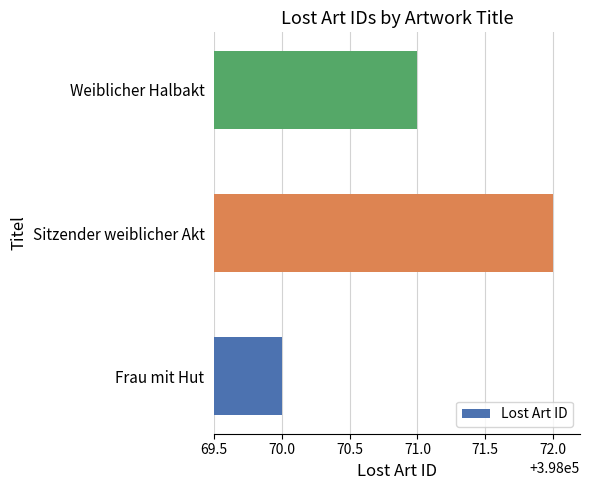

What is the change in value from Frau mit Hut to Sitzender weiblicher Akt?

+2